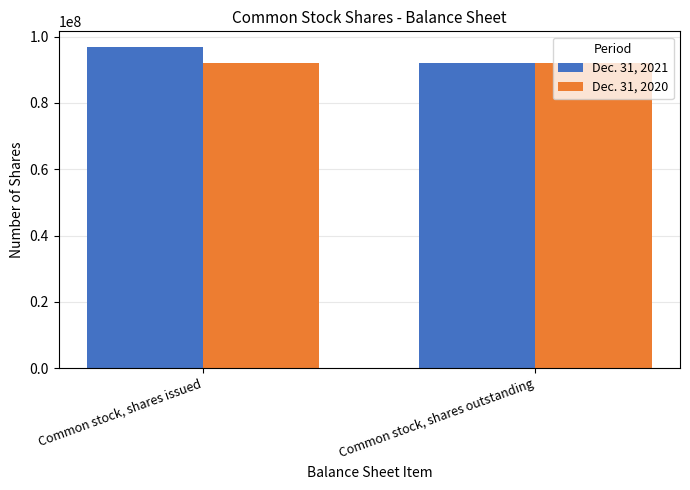

Rank the series by their maximum value, from highest to lowest.

Dec. 31, 2021, Dec. 31, 2020